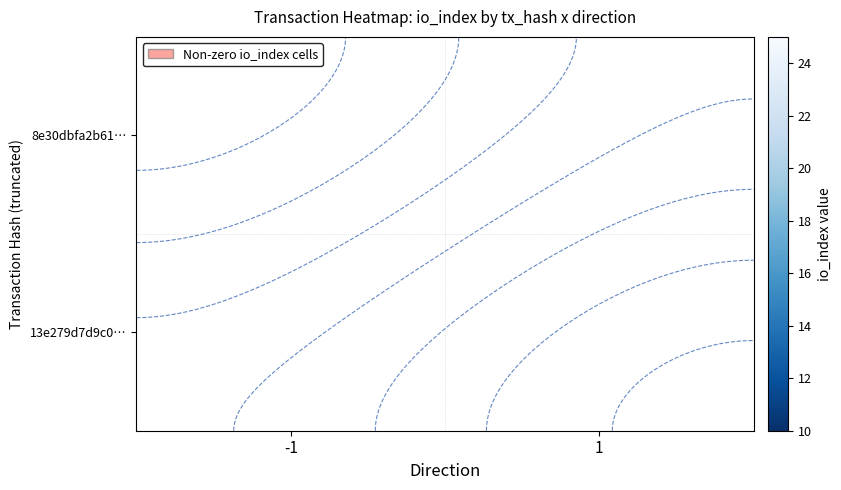

List the labels in order of 8e30dbfa2b61… value, largest first.

-1, 1